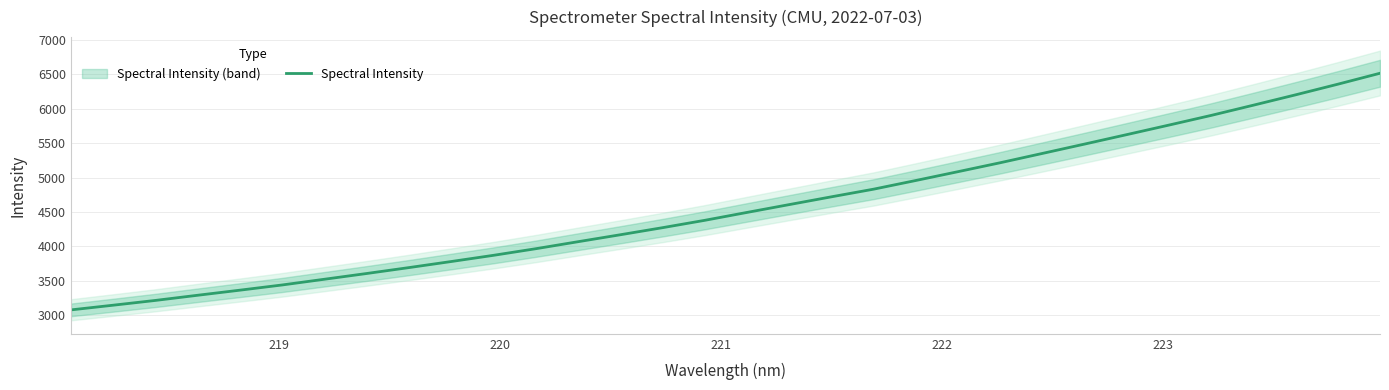

What is the maximum value for Spectral Intensity?

6517.7